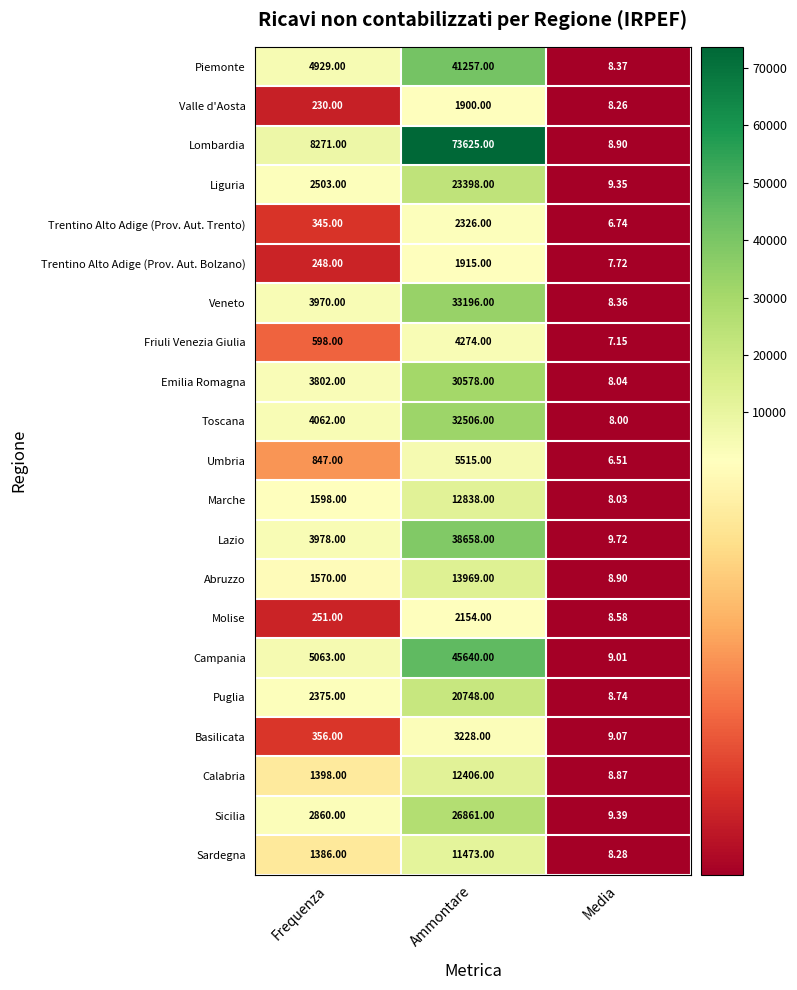

Rank the categories by Umbria value from lowest to highest.

Media, Frequenza, Ammontare